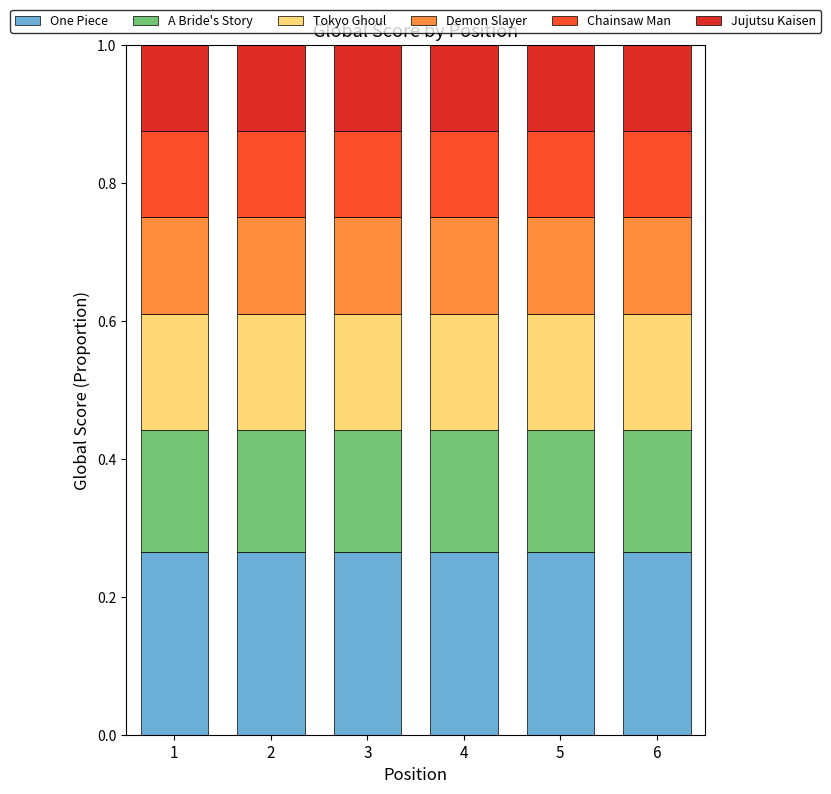

What is the total value across all series at 4?

1.0